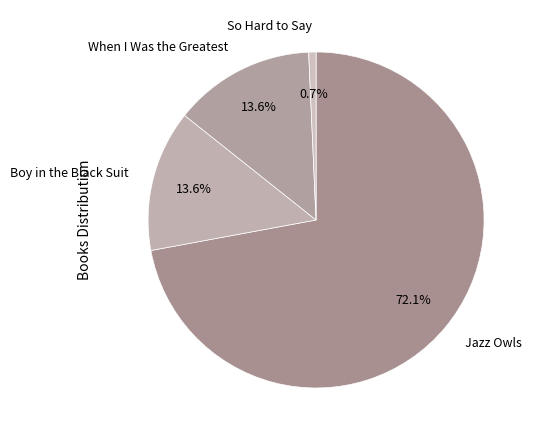

Count the number of slices in the pie.

4